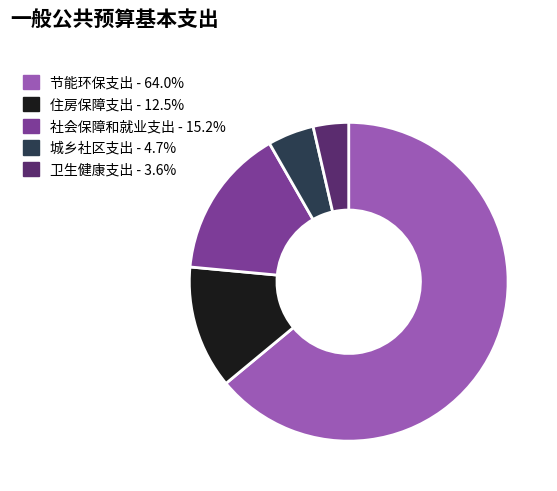

What is the smallest slice in the pie chart?

卫生健康支出